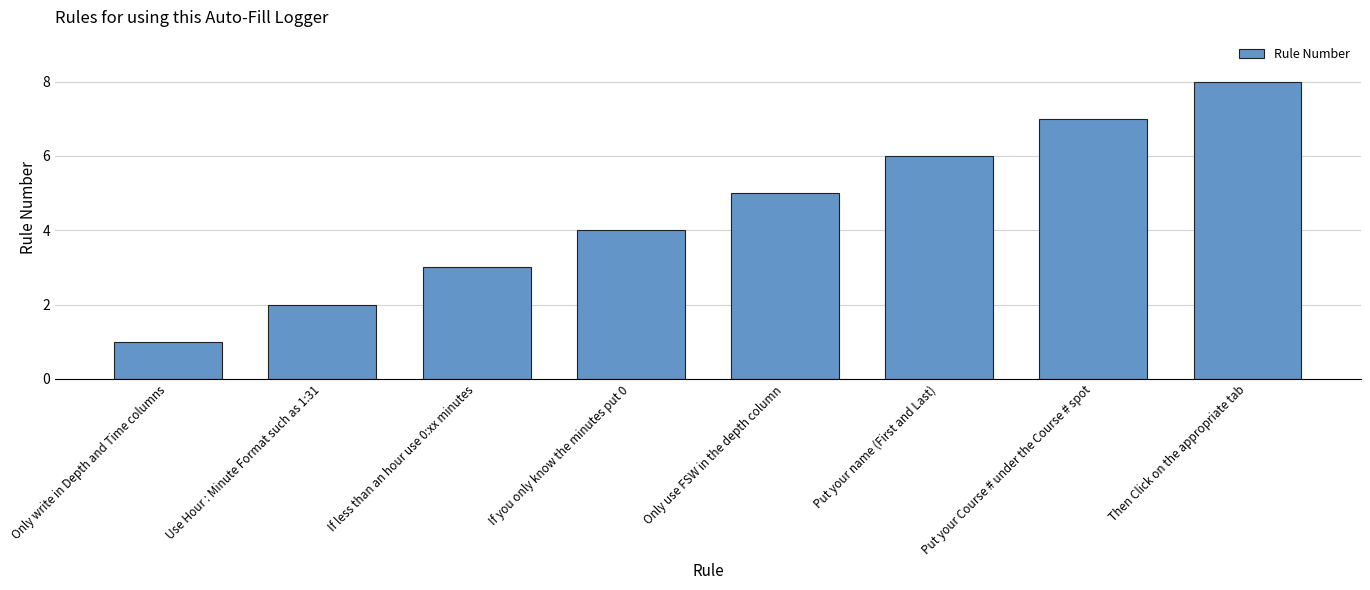

At which label is the value closest to 4?

If you only know the minutes put 0